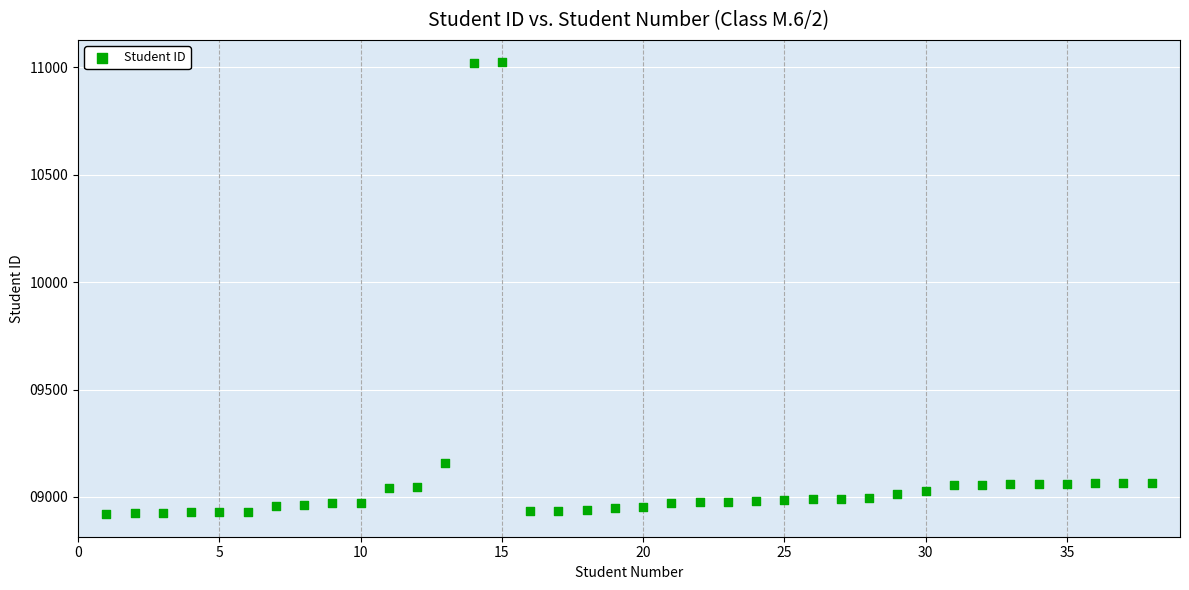

What is the range of X values (max minus min)?

37